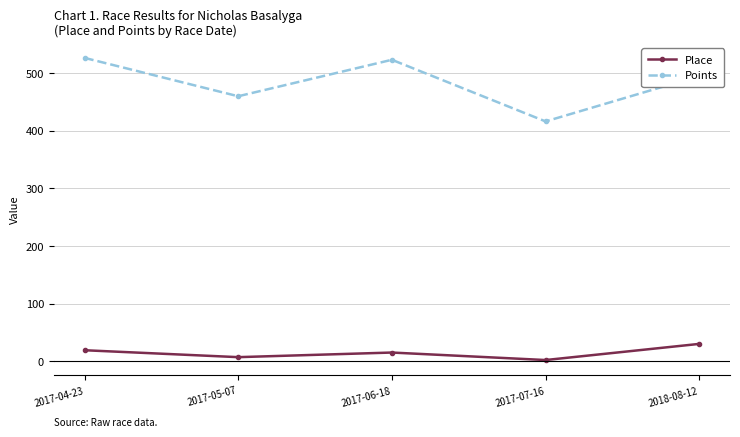

Does the chart display data point markers on the line(s)?

Yes